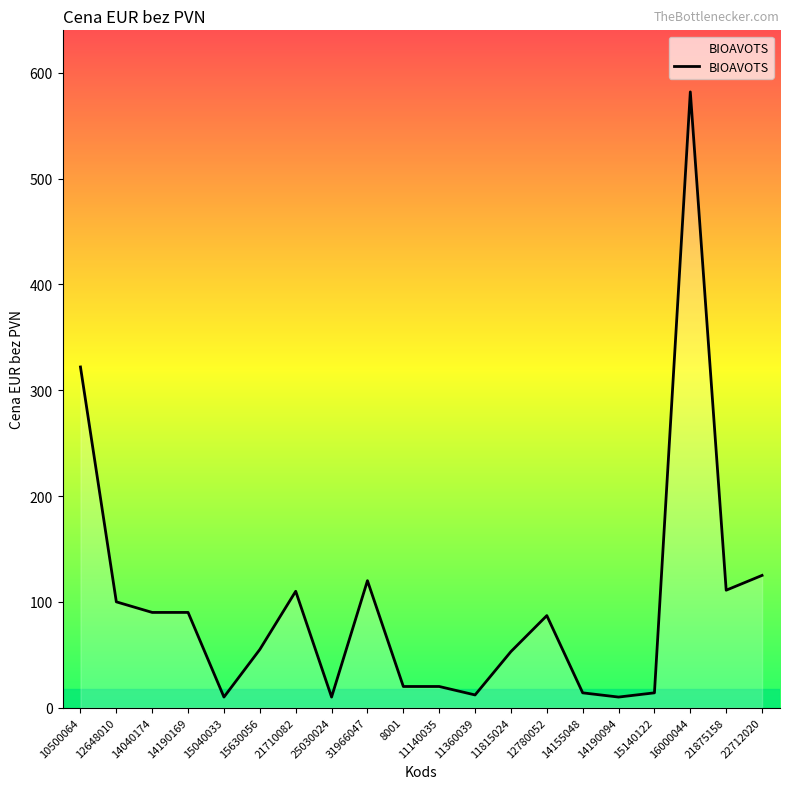

Is it true that the value at 10500064 is 493?

False